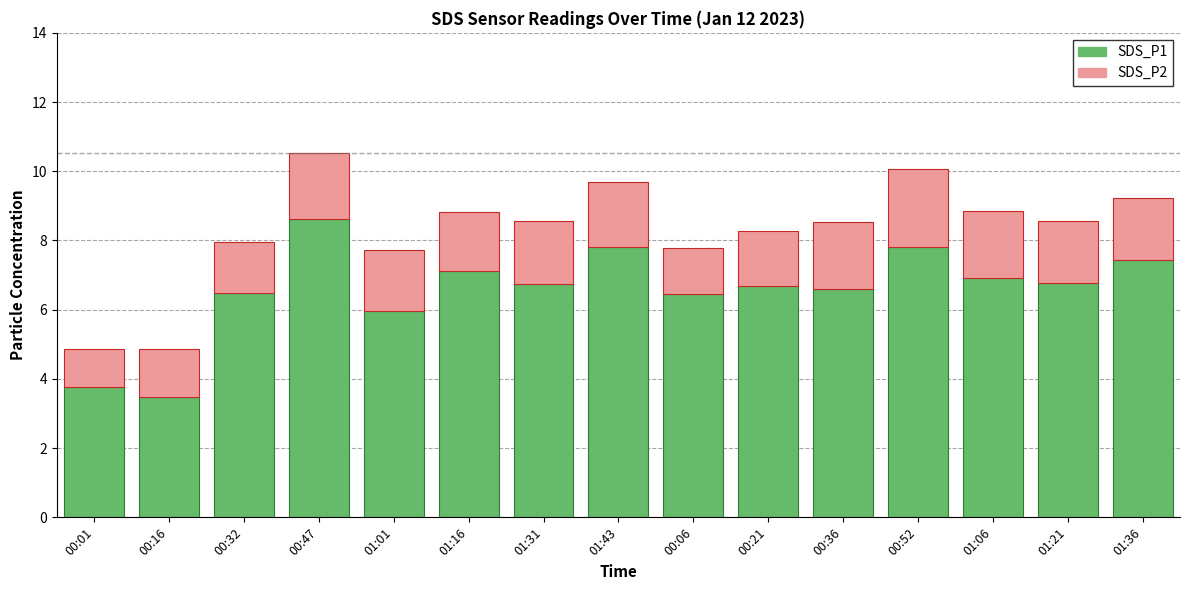

True or false: SDS_P1 has a value of 10.0 at 01:06.

False